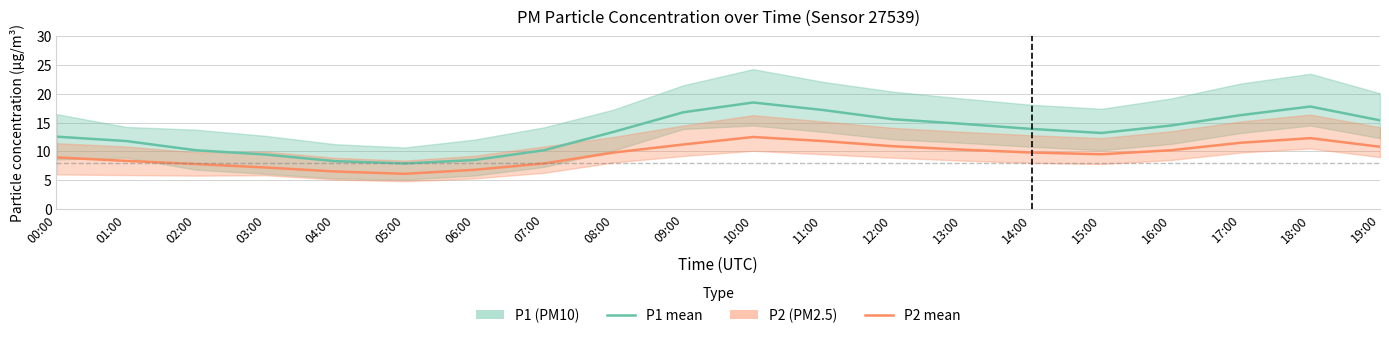

In P1 (PM10) mean, how many points are higher than both neighbors (excluding endpoints)?

2